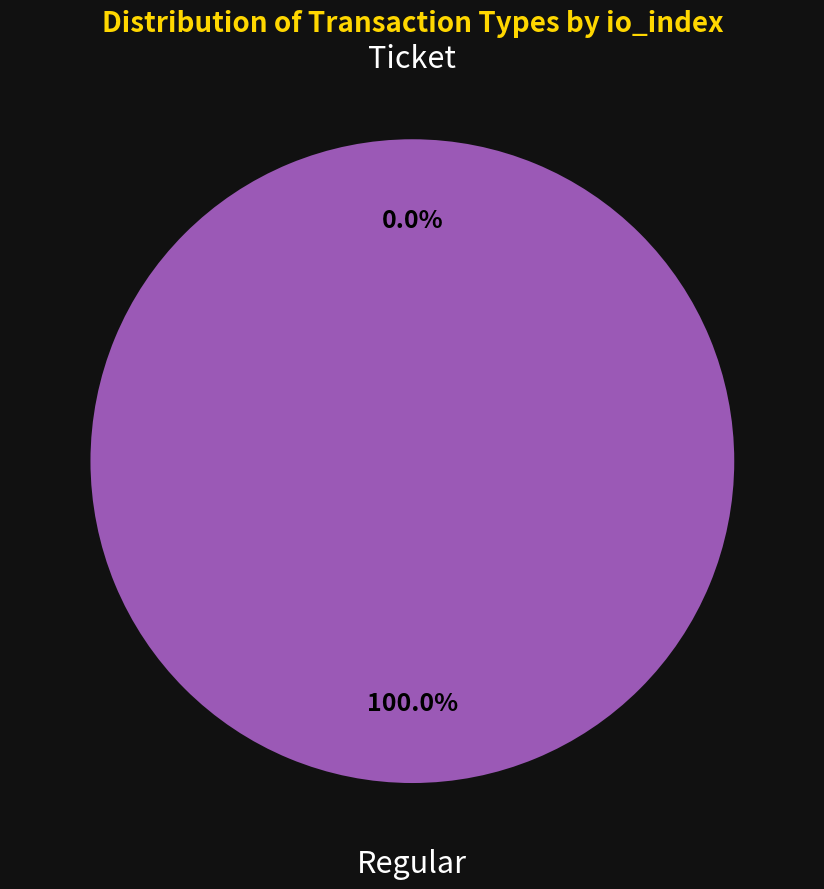

True or false: Ticket accounts for 0% of the total.

True